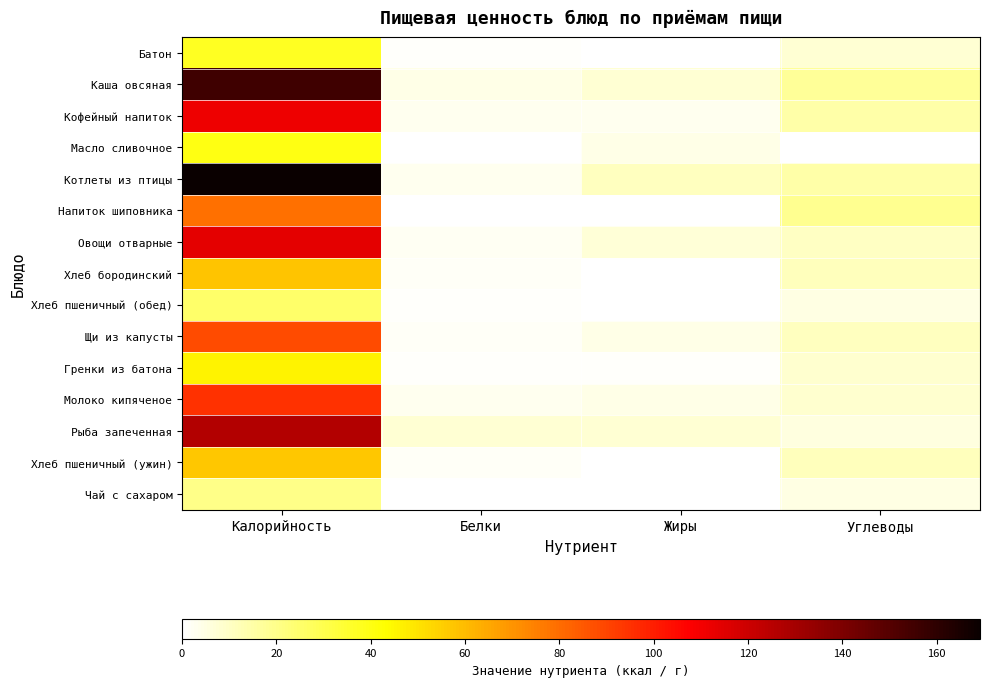

Reading left to right, list all the values displayed in this chart.

Батон: Калорийность=37.4	Белки=1.1	Жиры=0.4	Углеводы=7.5
Каша овсяная: Калорийность=155.7	Белки=4.0	Жиры=7.6	Углеводы=17.5
Кофейный напиток: Калорийность=111.1	Белки=2.9	Жиры=2.7	Углеводы=15.1
Масло сливочное: Калорийность=39.7	Белки=0.1	Жиры=4.3	Углеводы=0.1
Котлеты из птицы: Калорийность=169.2	Белки=2.9	Жиры=10.8	Углеводы=14.6
Напиток шиповника: Калорийность=79.0	Белки=0.6	Жиры=0.2	Углеводы=18.7
Овощи отварные: Калорийность=113.8	Белки=2.3	Жиры=7.1	Углеводы=10.3
Хлеб бородинский: Калорийность=57.8	Белки=1.8	Жиры=0.3	Углеводы=11.9
Хлеб пшеничный (обед): Калорийность=25.3	Белки=0.8	Жиры=0.1	Углеводы=5.2
Щи из капусты: Калорийность=88.1	Белки=1.6	Жиры=4.5	Углеводы=10.7
Гренки из батона: Калорийность=45.9	Белки=1.3	Жиры=0.8	Углеводы=8.4
Молоко кипяченое: Калорийность=95.0	Белки=2.8	Жиры=4.5	Углеводы=8.1
Рыба запеченная: Калорийность=126.7	Белки=7.6	Жиры=7.3	Углеводы=5.7
Хлеб пшеничный (ужин): Калорийность=57.0	Белки=1.9	Жиры=0.3	Углеводы=11.7
Чай с сахаром: Калорийность=20.1	Белки=0.2	Жиры=0.0	Углеводы=5.0